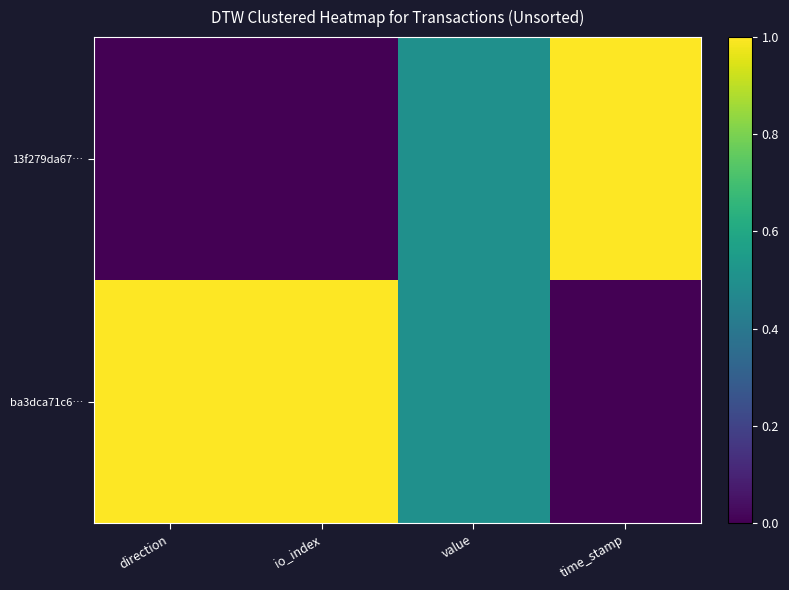

Reading left to right, list all the values displayed in this chart.

13f279da67…: direction=0.0	io_index=0.0	value=0.5	time_stamp=1.0
ba3dca71c6…: direction=1.0	io_index=1.0	value=0.5	time_stamp=0.0